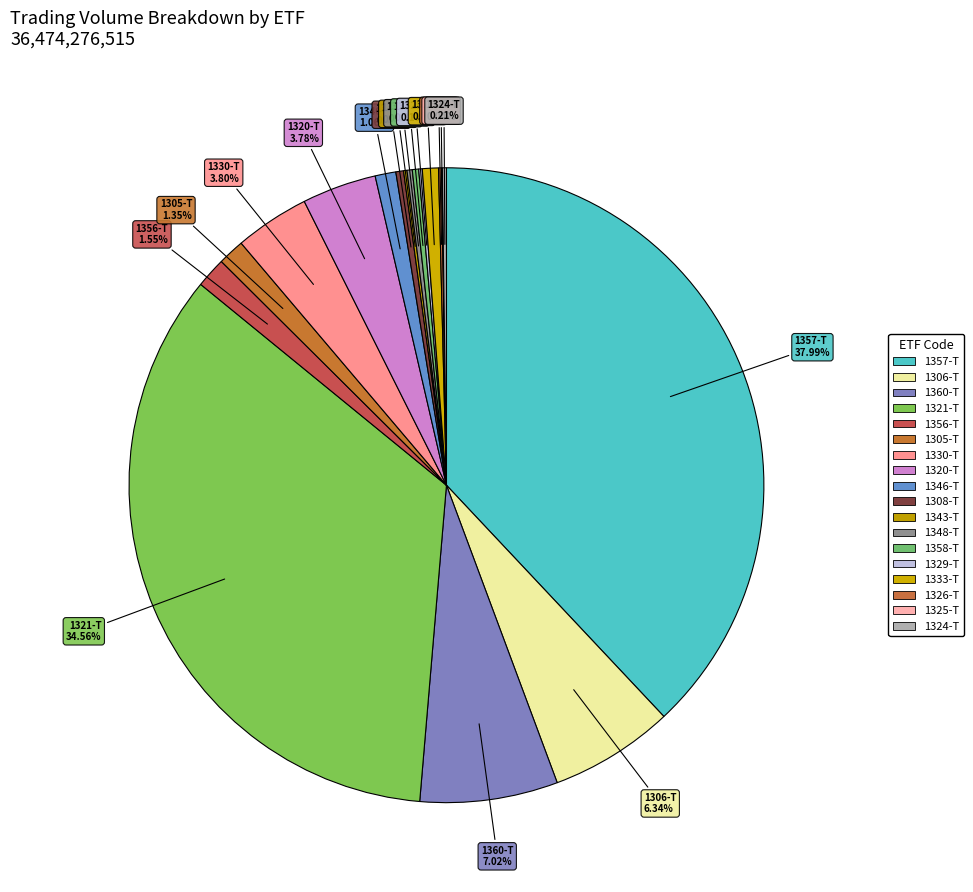

Is the sum of 1333-T and 1330-T greater than half?

No